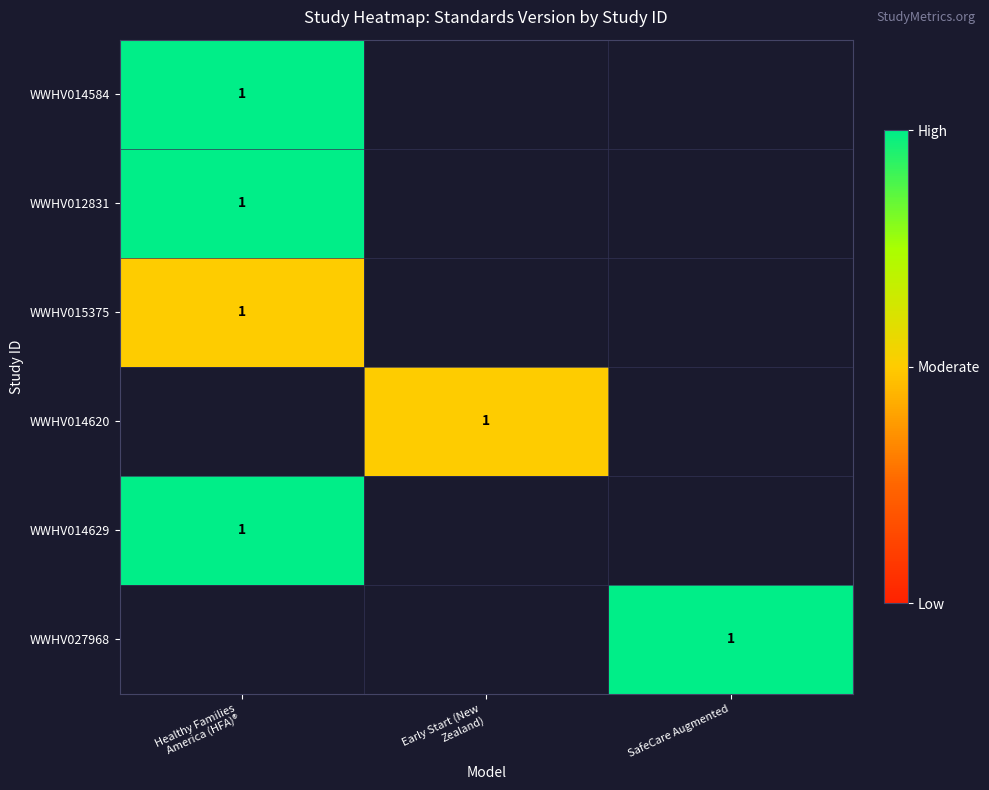

At how many categories does at least one series exceed 1?

2